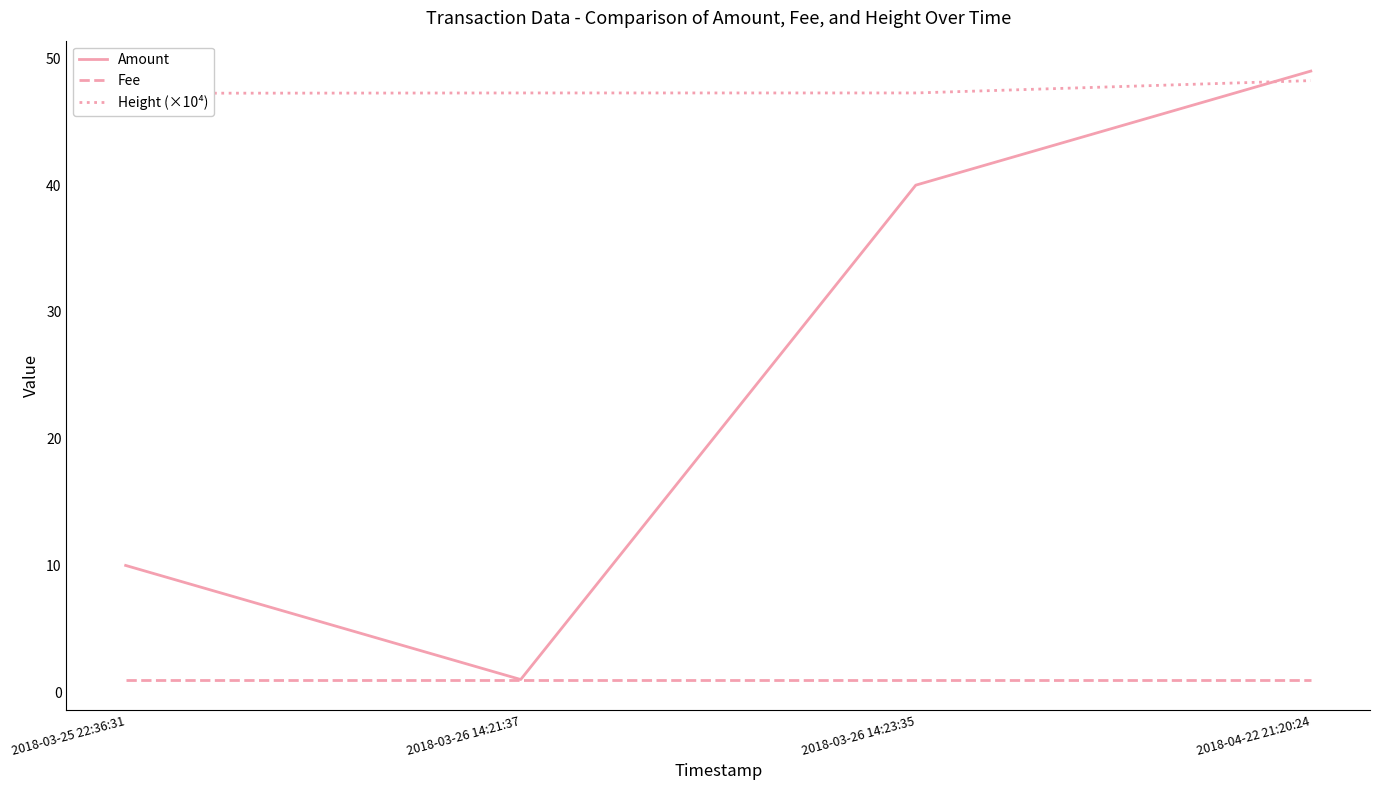

What value does the Amount series have at 2018-03-26 14:21:37?

1